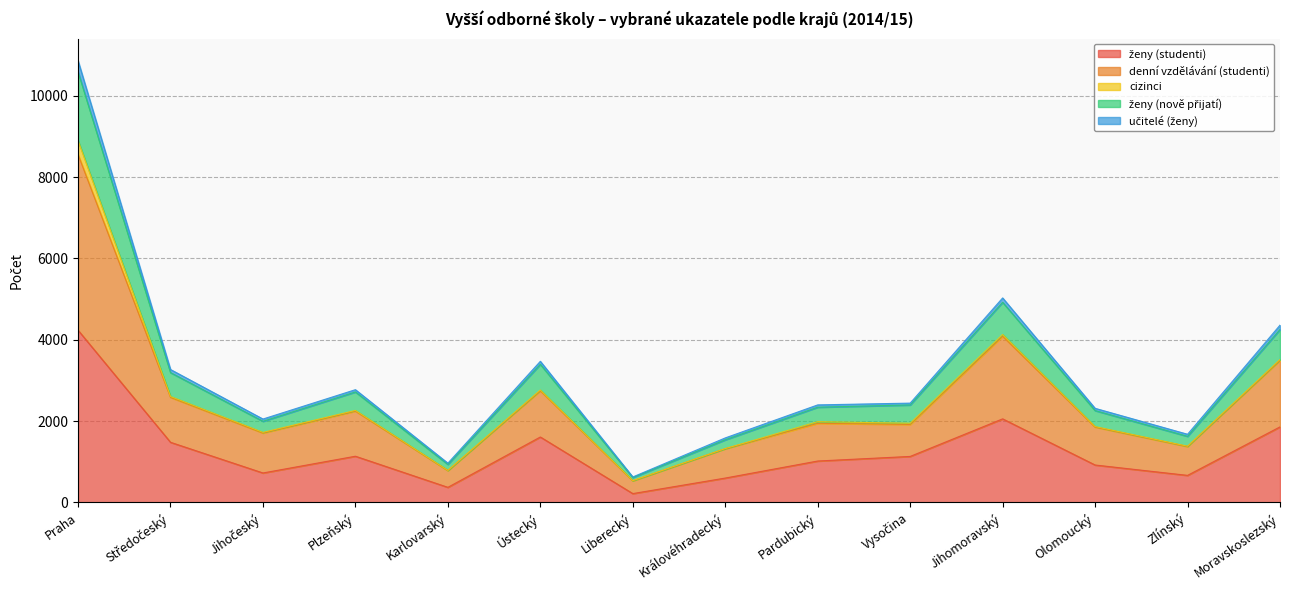

What is the total value across all series at Praha?

10864.1